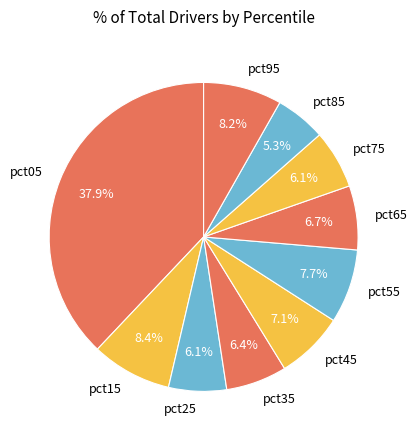

Is it true that pct05 is 38% of the pie?

True